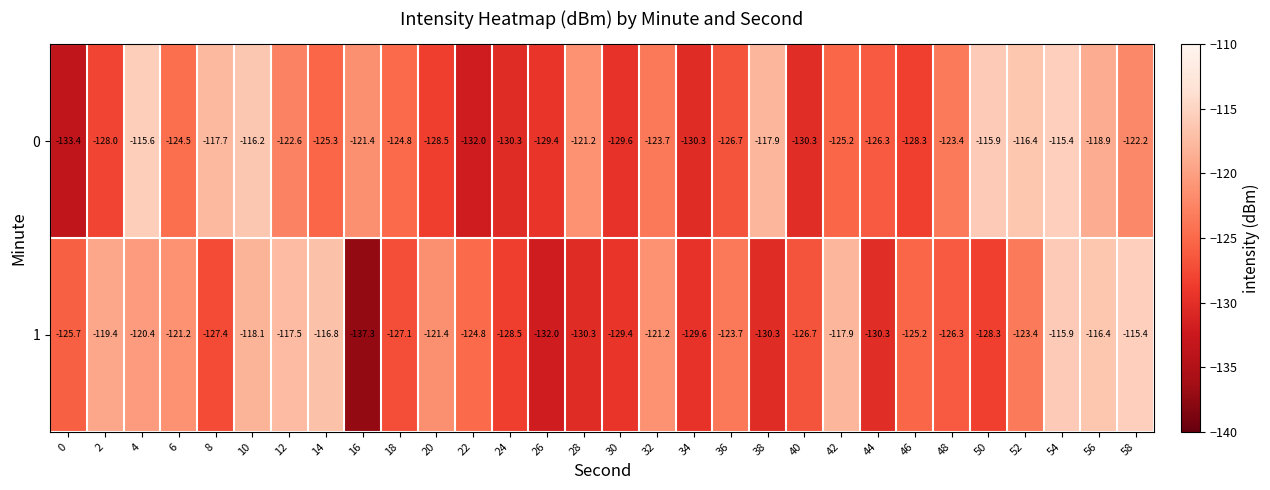

What is the lowest value of the 1 series?

-137.3